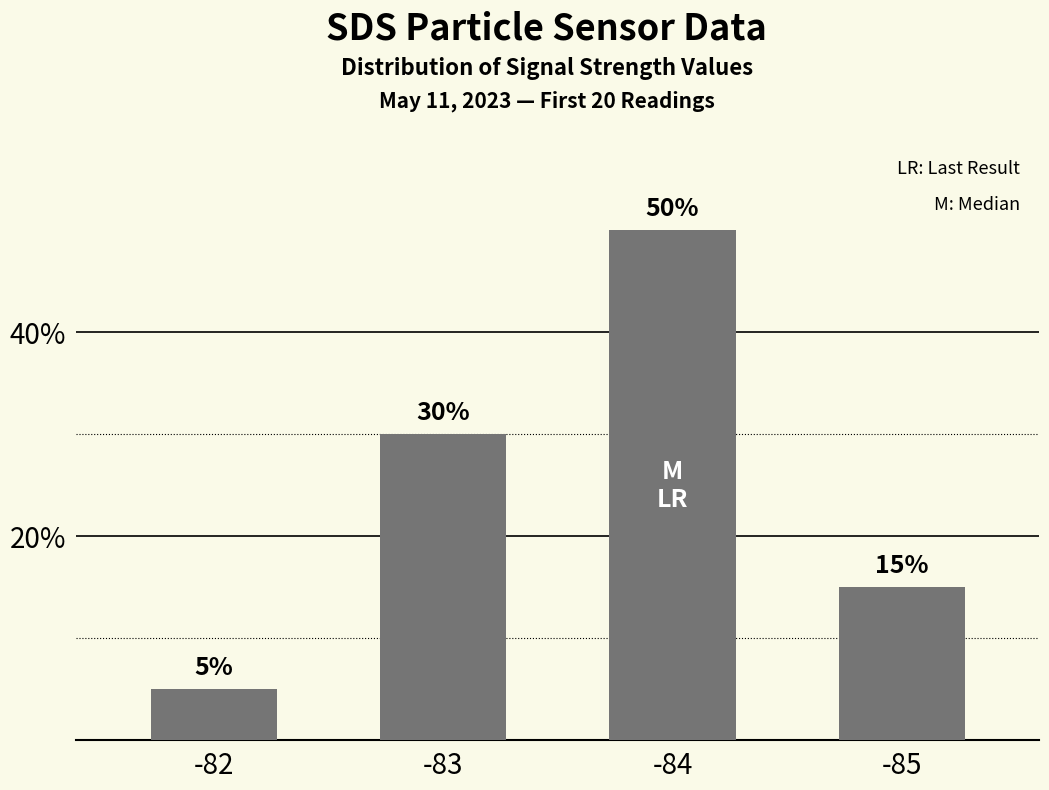

Is it true that the value at -85 is 7?

False